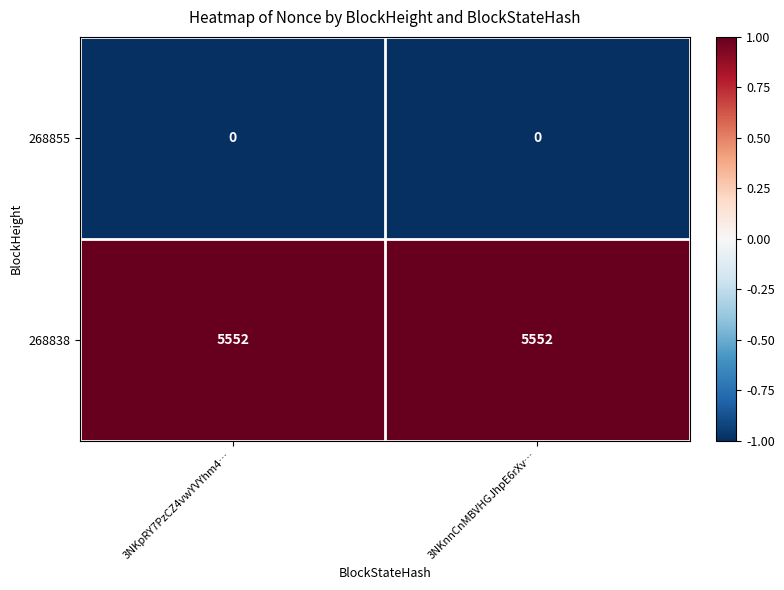

The 268855 series shows 0 at 3NKpRY7PzCZ4vwYVYhm4…. True or false?

True